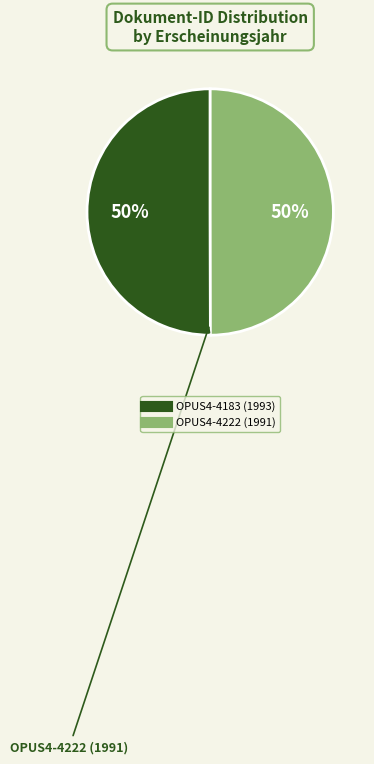

Combined, do OPUS4-4183 (1993) and OPUS4-4222 (1991) account for over 50%?

Yes